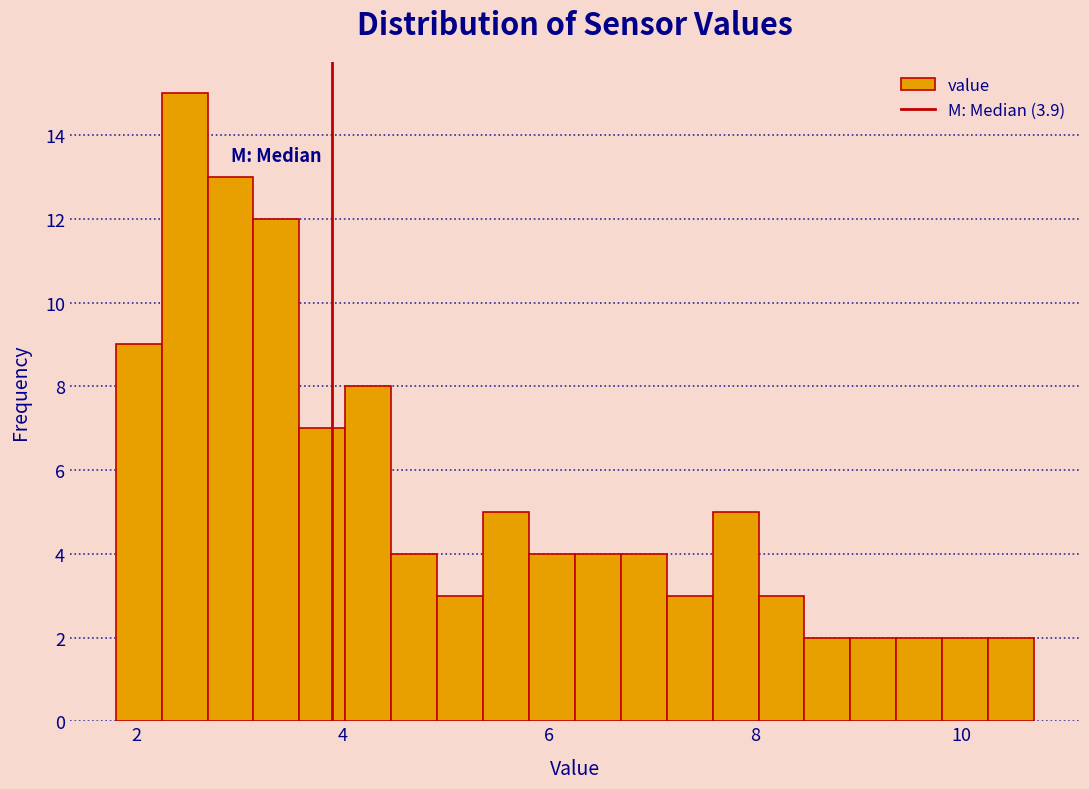

Around what value on the x-axis is the tallest bar? Give the approximate position of its centre, as read against the axis.

2.4